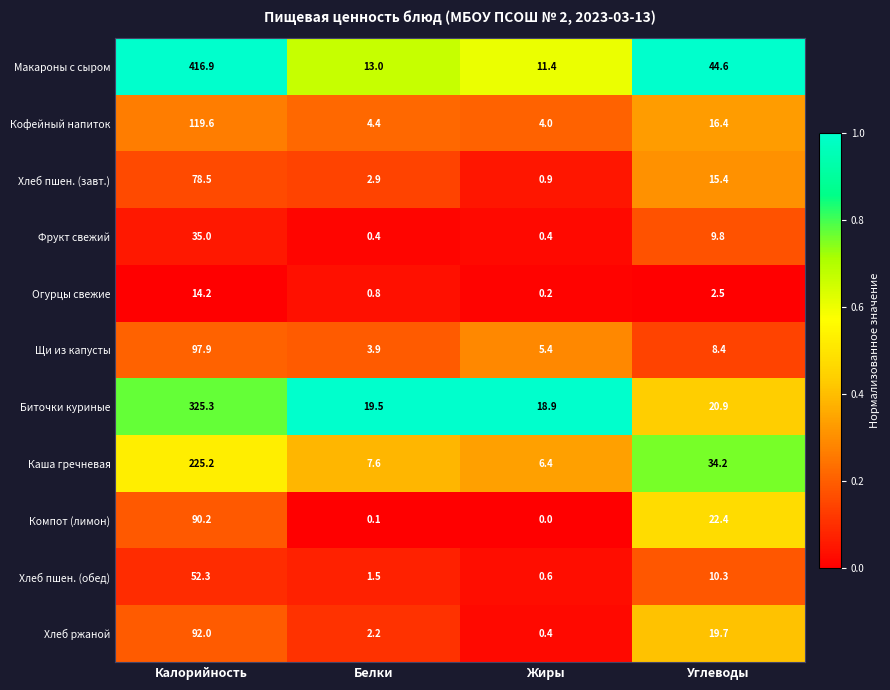

What is the sum of the Каша гречневая values at Жиры and Белки?

14.0